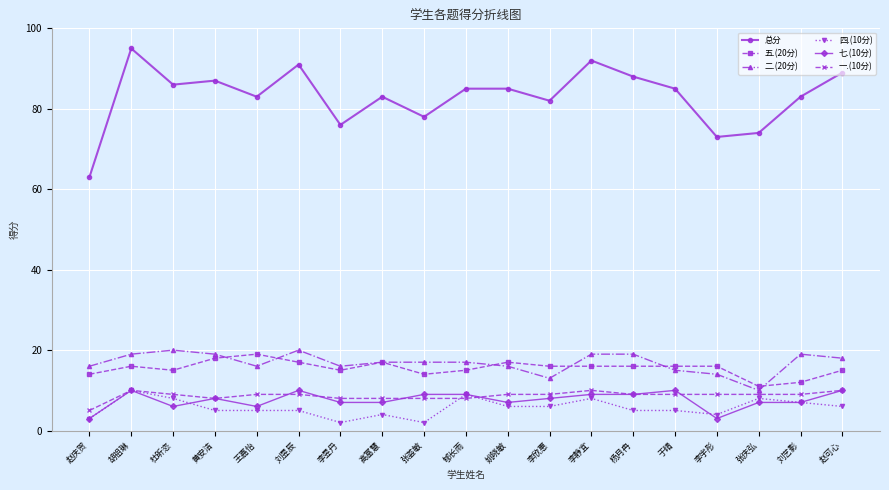

How many categories are shown in the chart?

19